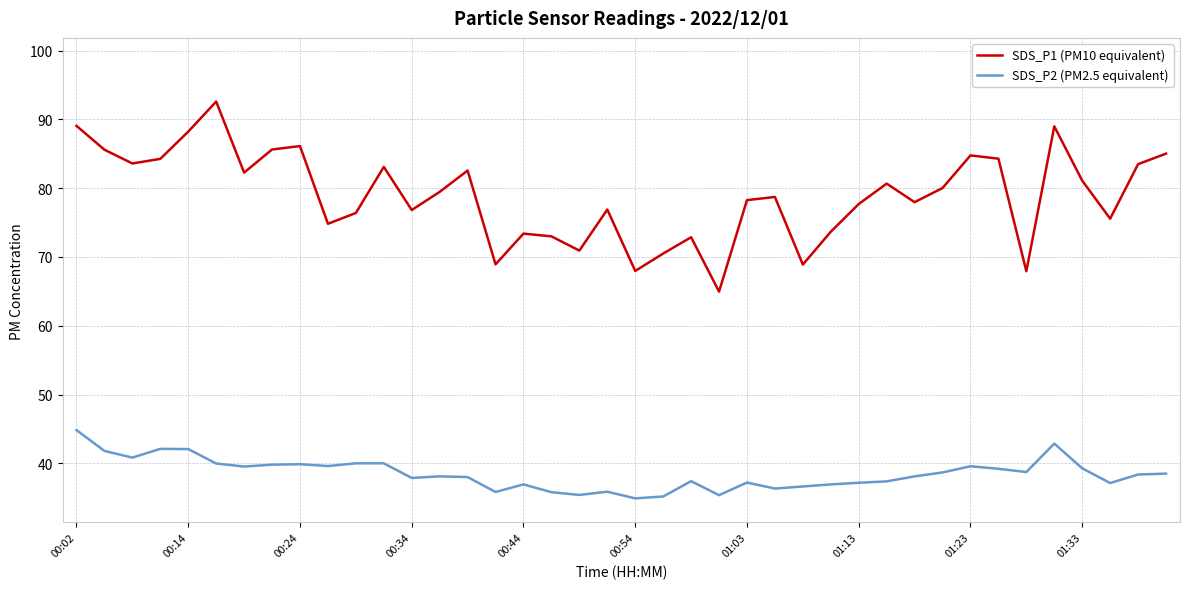

How many lines are shown in the chart?

2